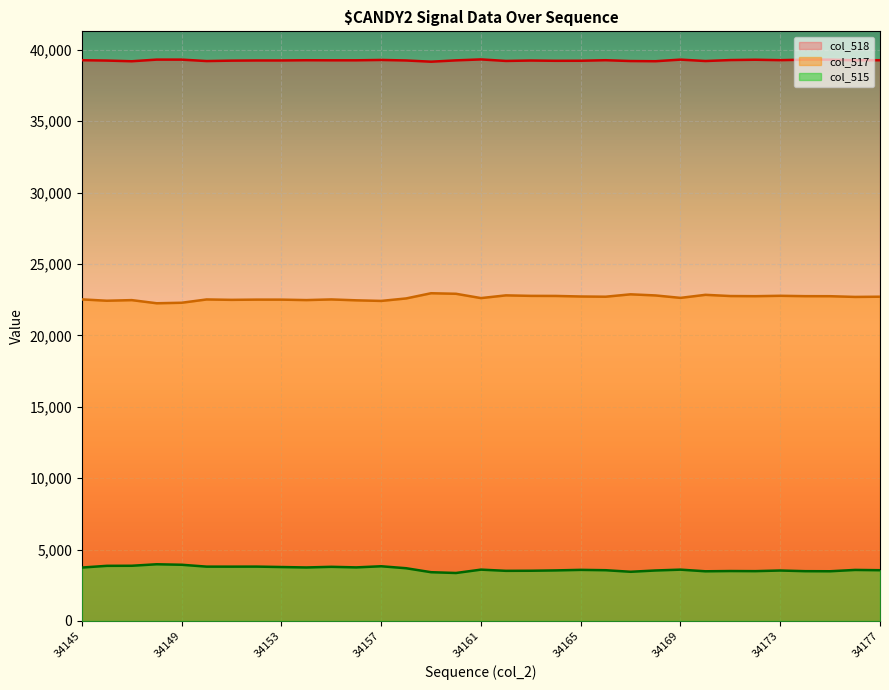

Between 34146 and 34172, which series saw the biggest shift?

col_515